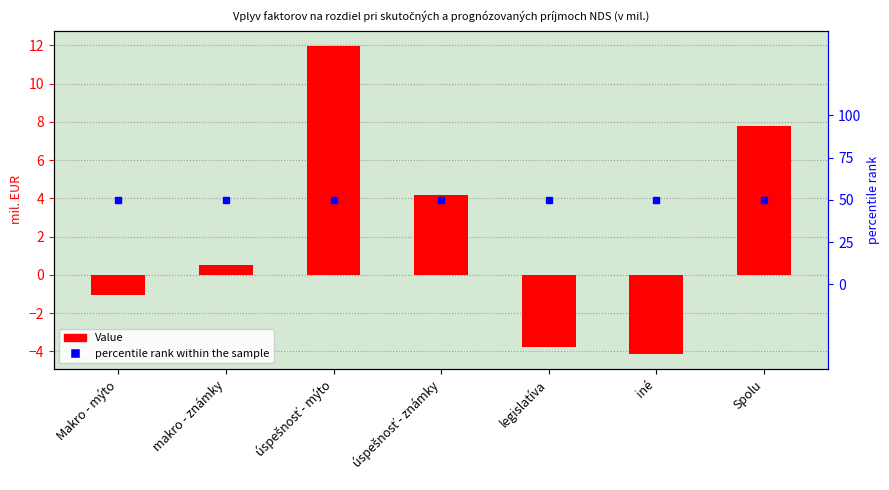

What is the label of the 6th bar from the left?

iné